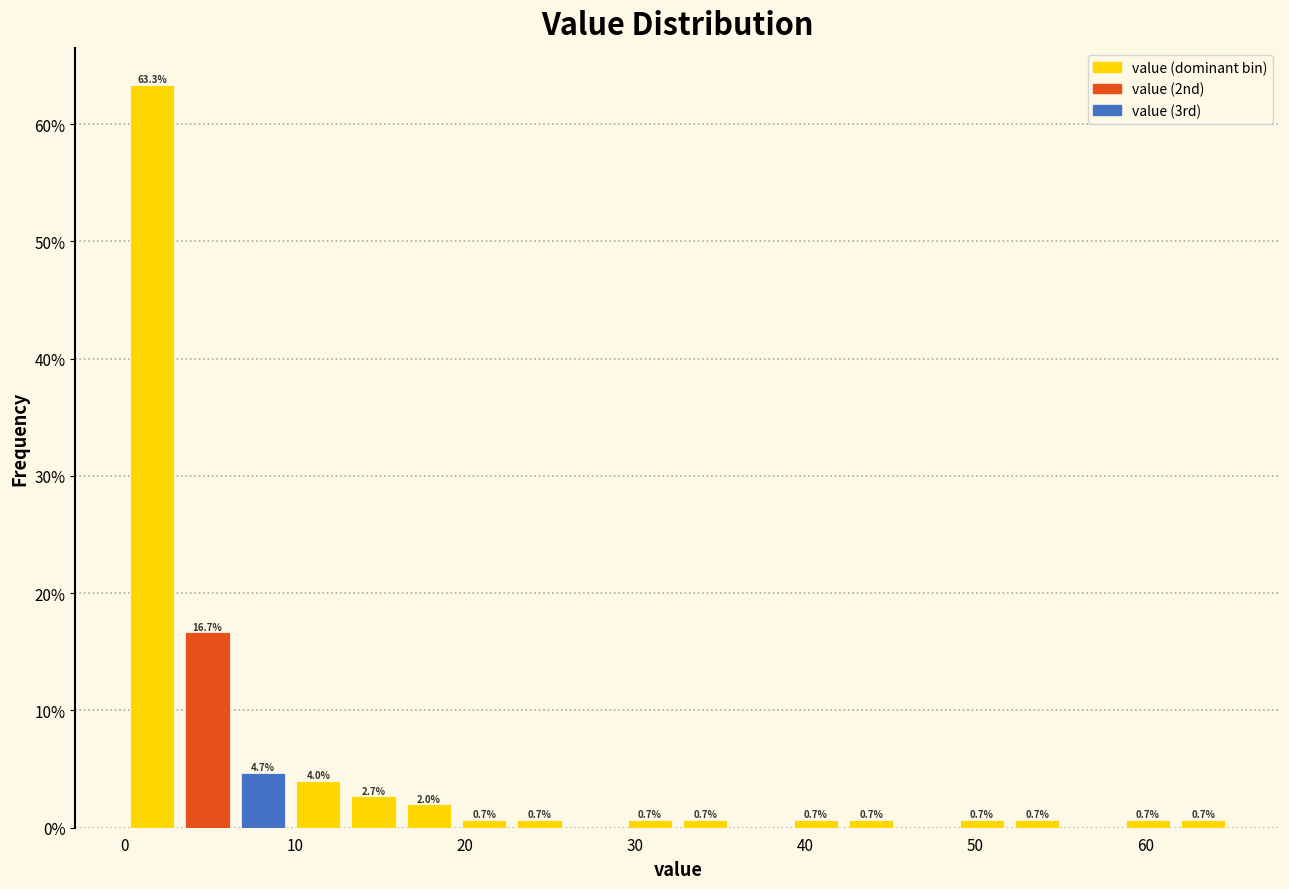

Around what value on the x-axis is the tallest bar? Give the approximate position of its centre, as read against the axis.

2